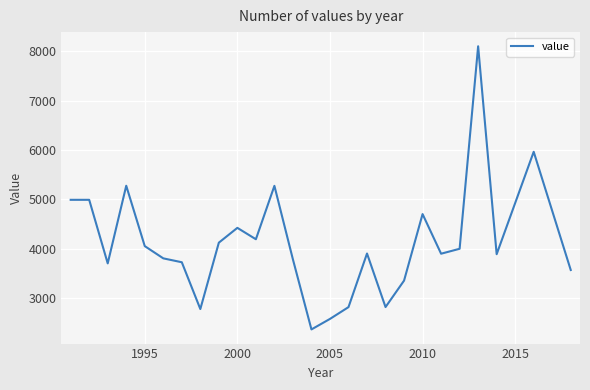

What is the maximum value shown in the chart?

8100